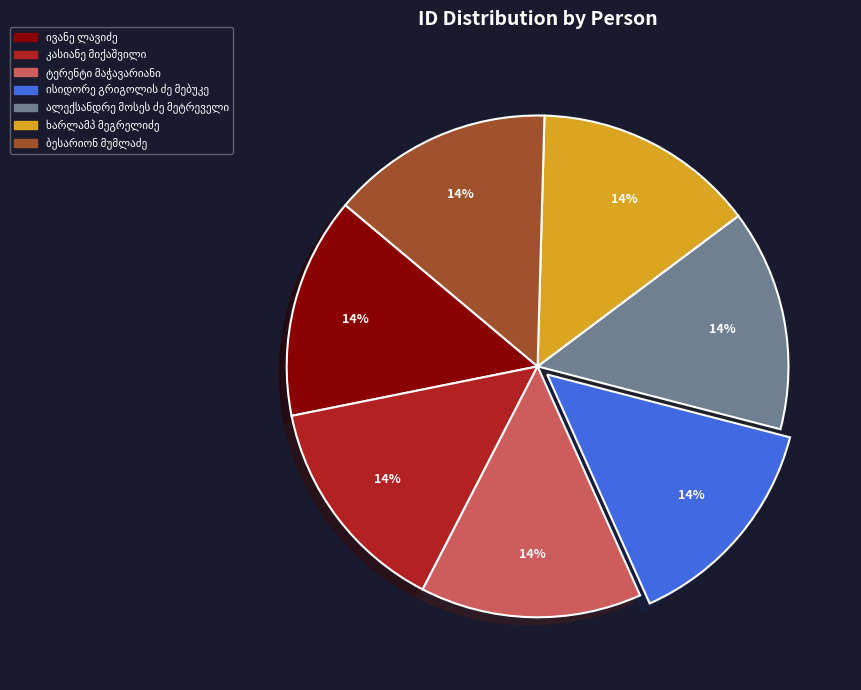

To the nearest percent, what is the average slice percentage?

14%